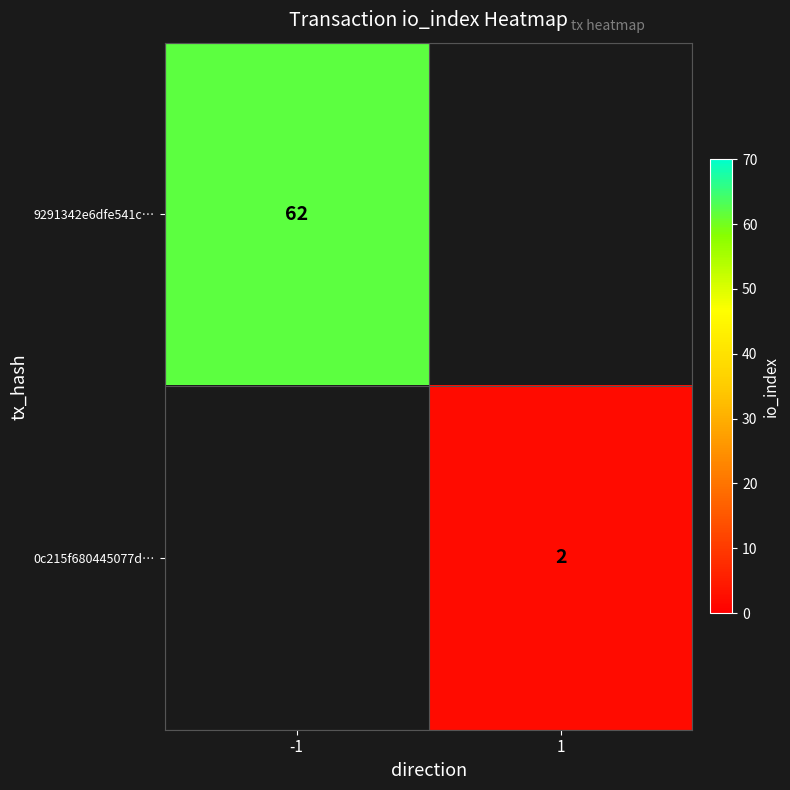

True or false: 9291342e6dfe541c… has a value of 62 at -1.

True